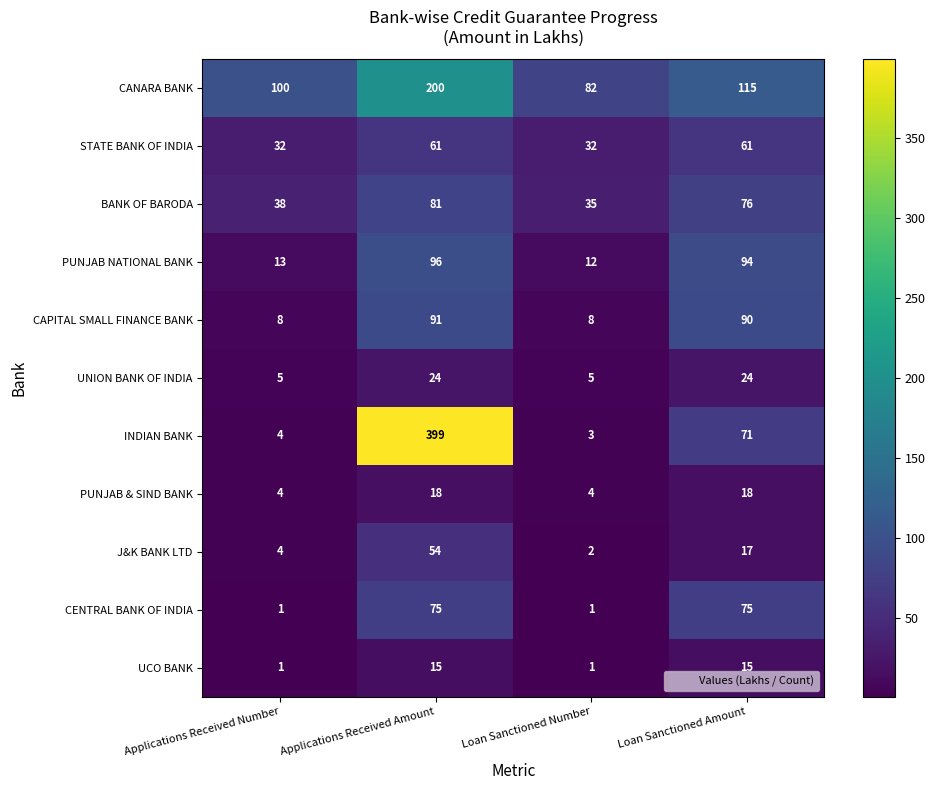

At which label does PUNJAB NATIONAL BANK first exceed 94?

Applications Received Amount